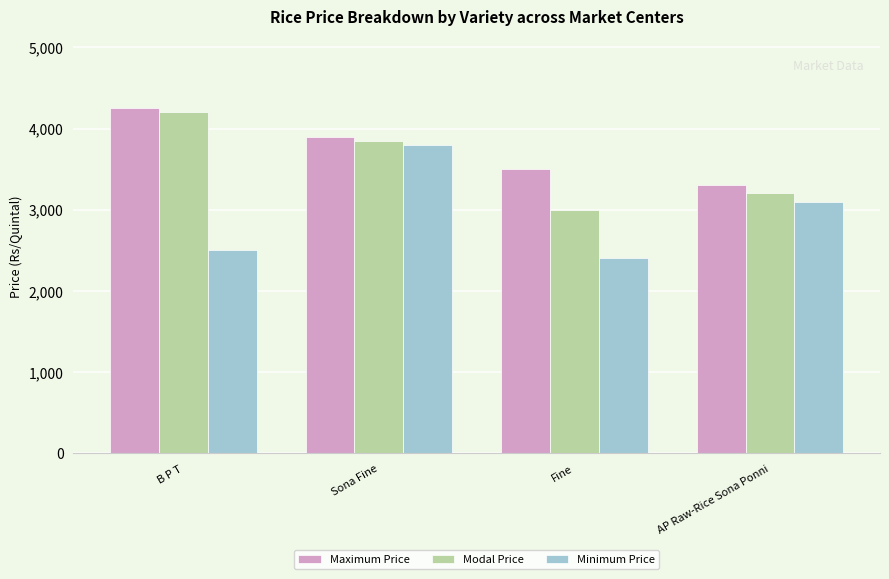

Which series has the largest total across all categories?

Maximum Price